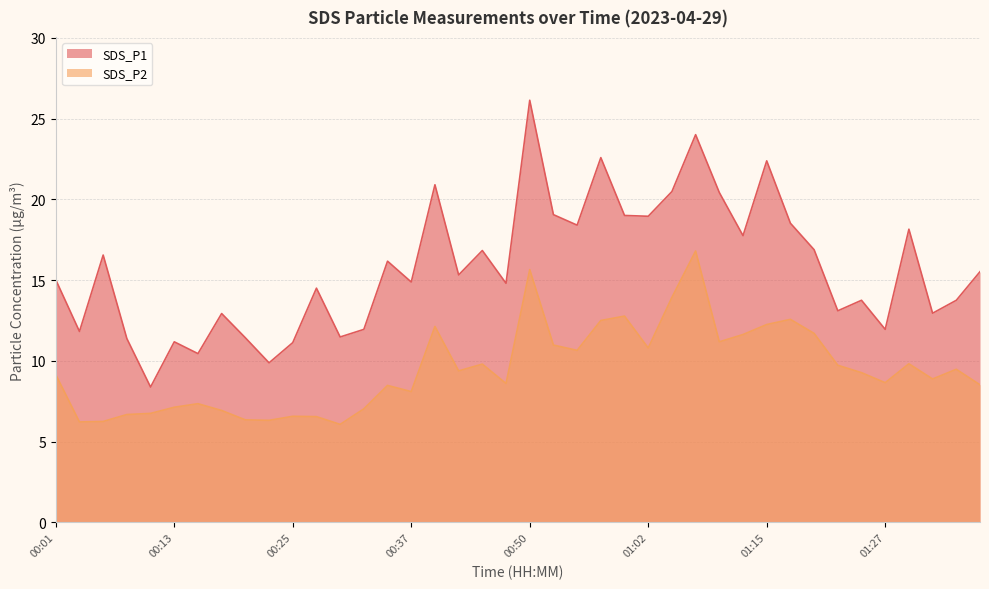

The SDS_P2 series shows 9.4 at 00:42. True or false?

True